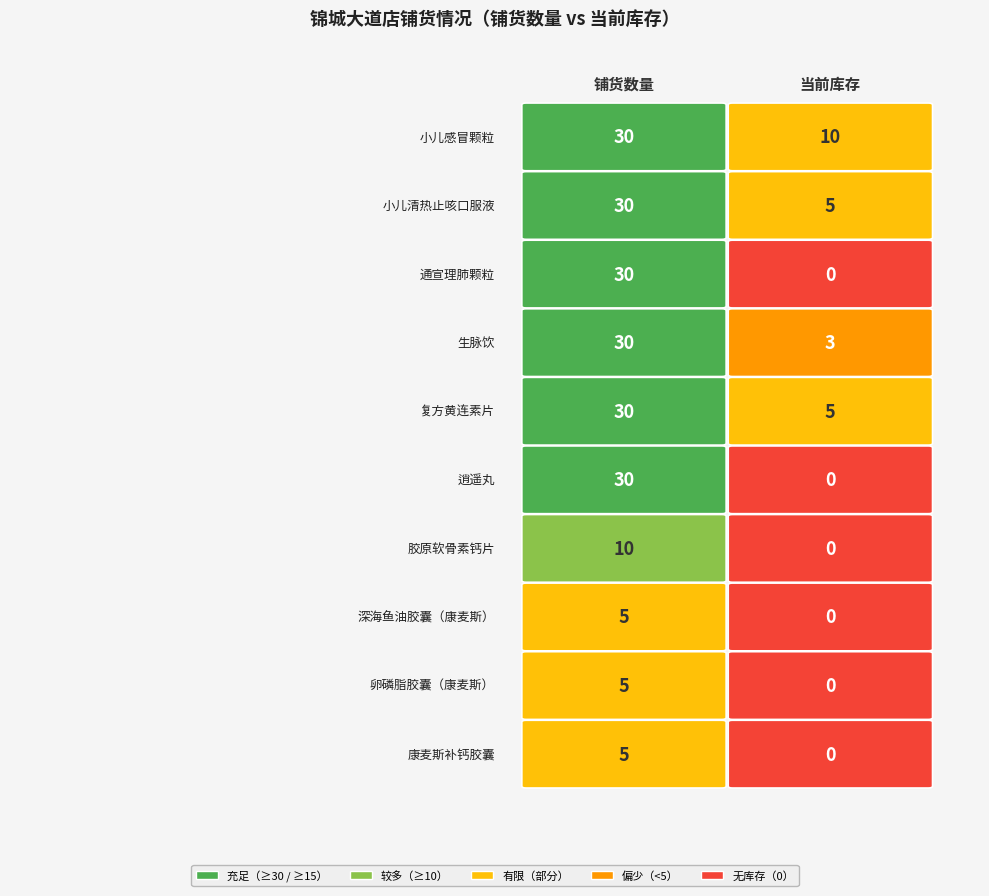

Is the value of 康麦斯补钙胶囊 at 0 greater than the value of 小儿清热止咳口服液 at 0?

No